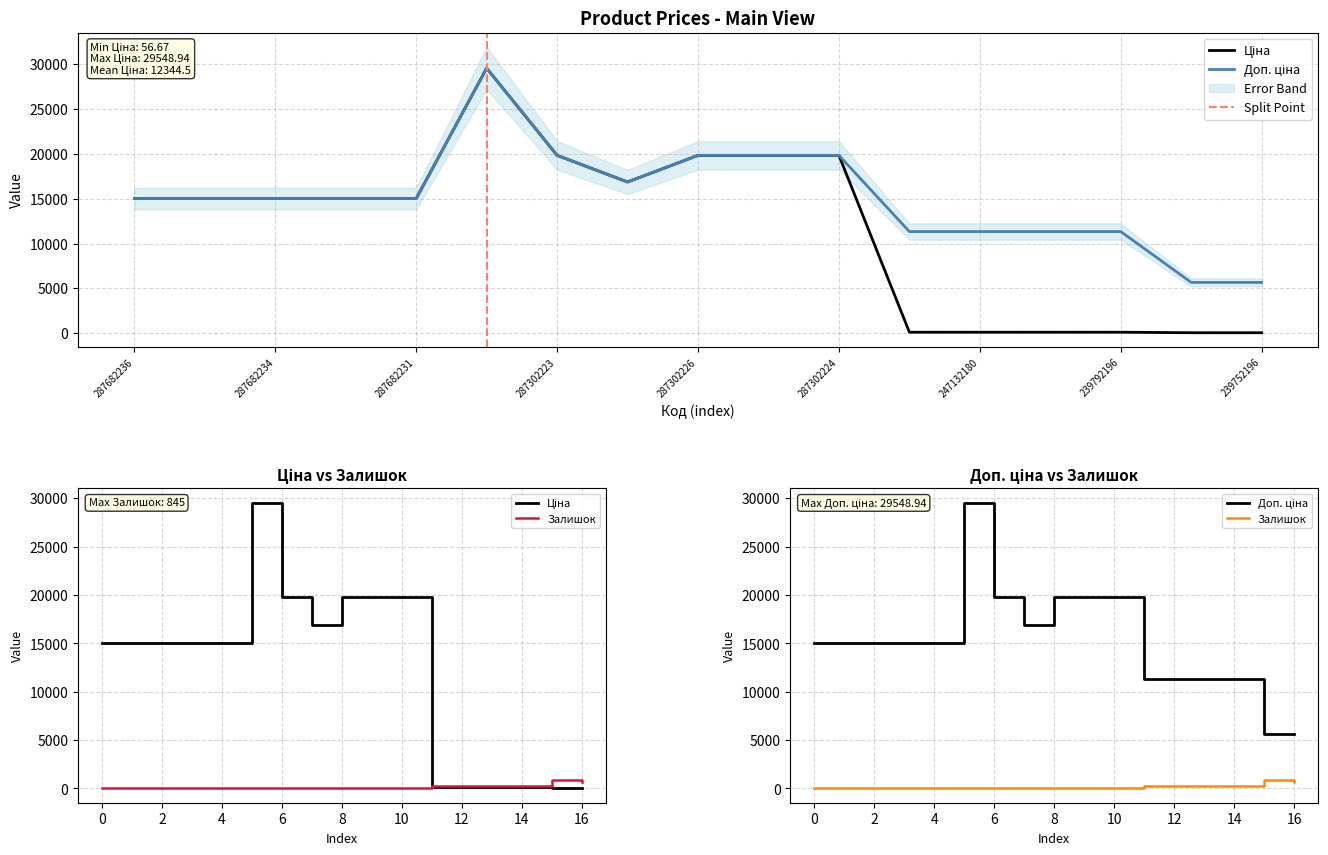

Which series has the largest total across all categories?

Доп. ціна